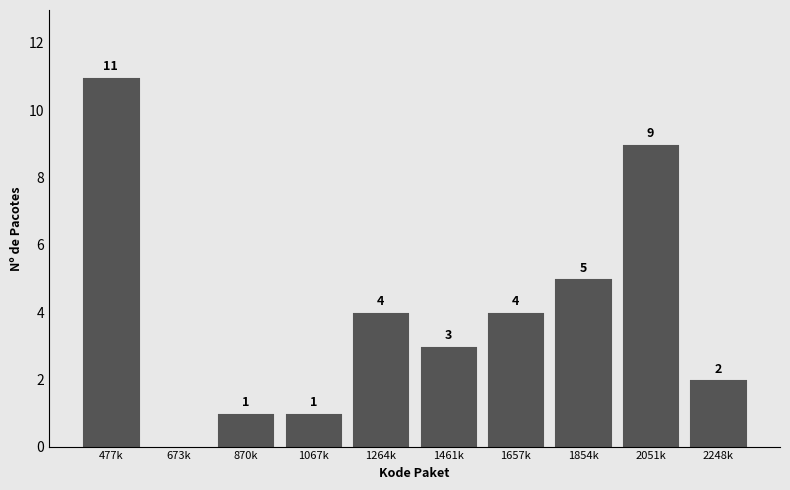

Reading left to right, what are all the values shown in this chart?

477k=11	673k=0	870k=1	1067k=1	1264k=4	1461k=3	1657k=4	1854k=5	2051k=9	2248k=2